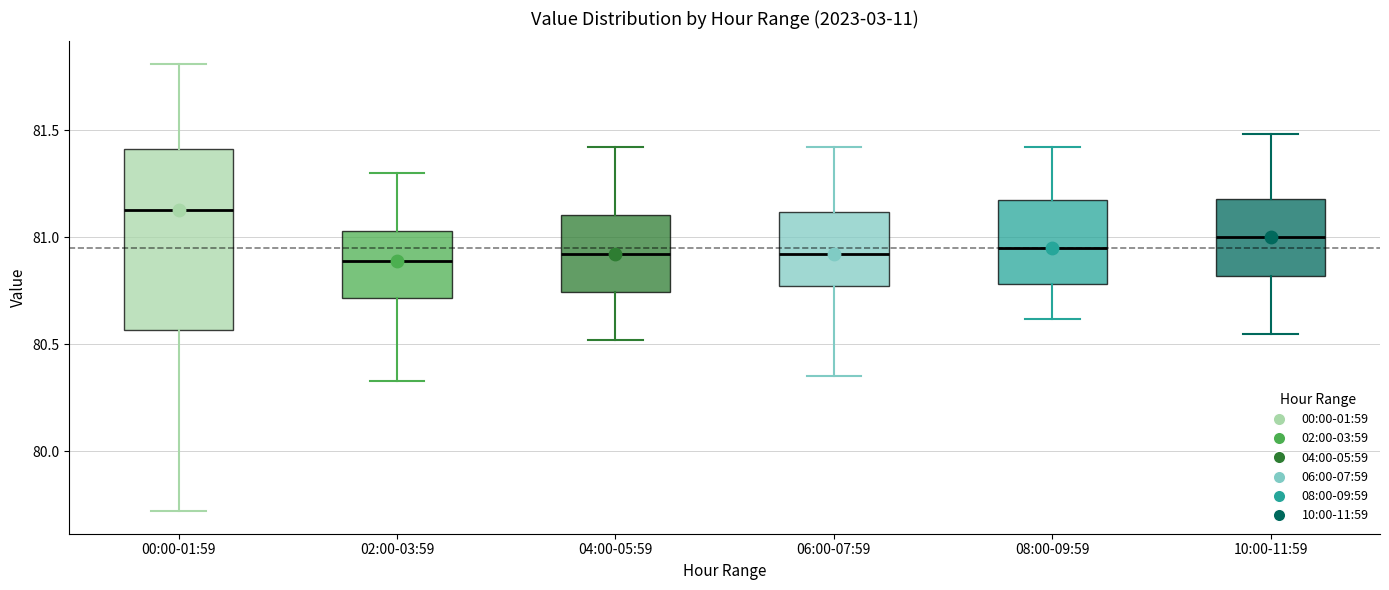

Comparing the boxes themselves (not the whiskers), which one is the tallest?

00:00-01:59